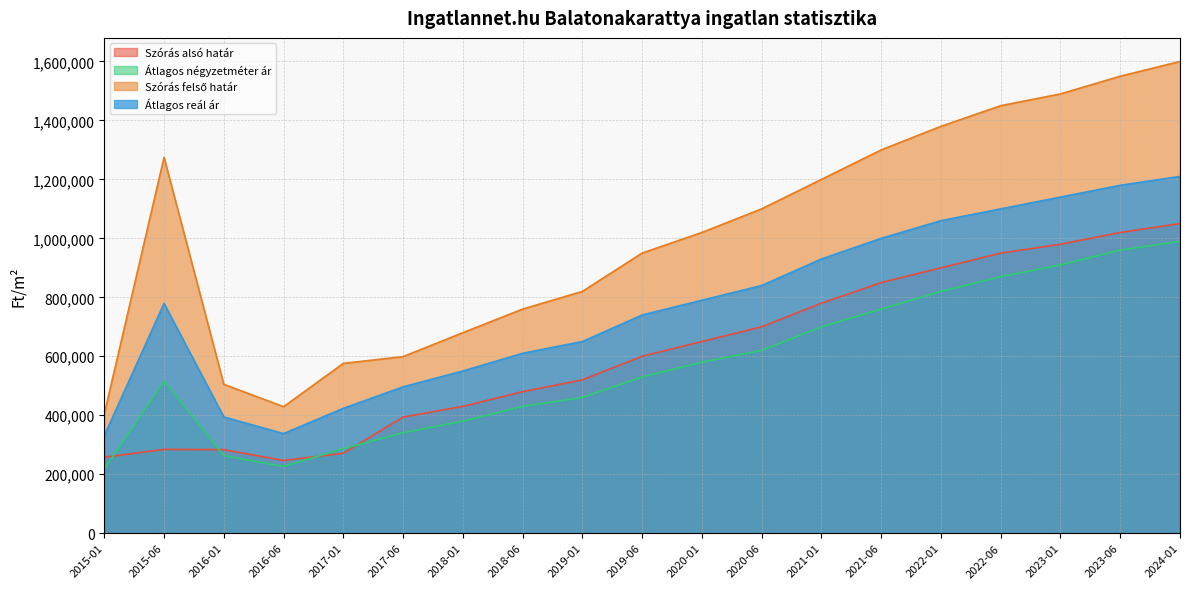

In Átlagos négyzetméter ár, how many points are lower than both neighbors (excluding endpoints)?

1